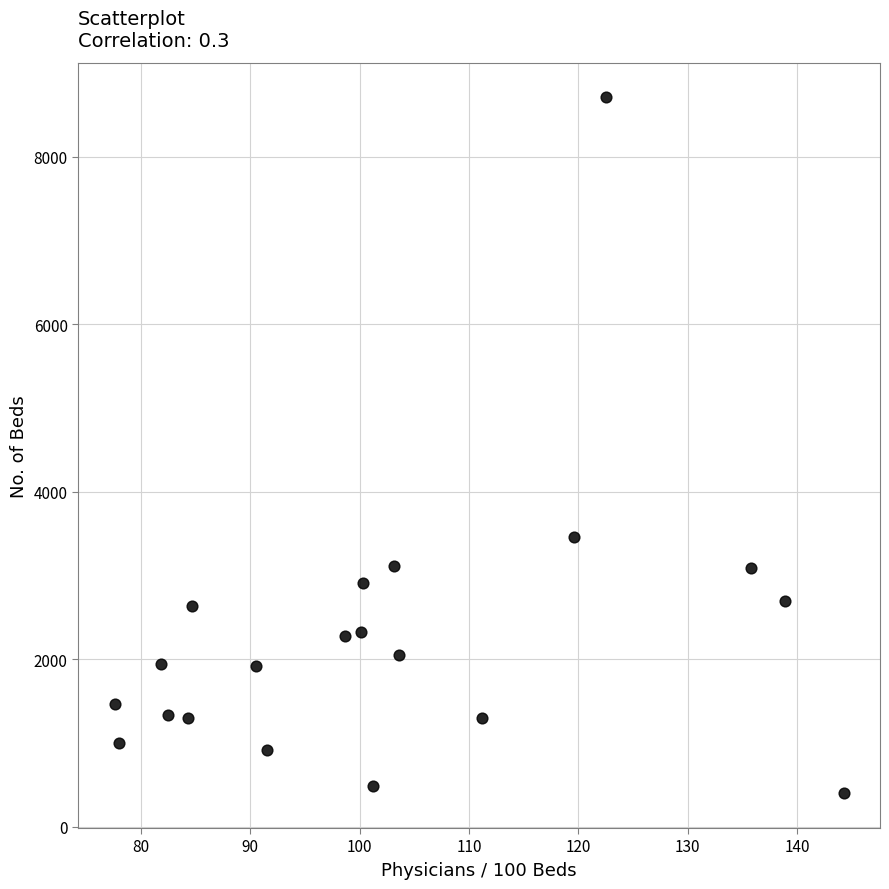

What Y value in the scatter plot is closest to 4553?

3456